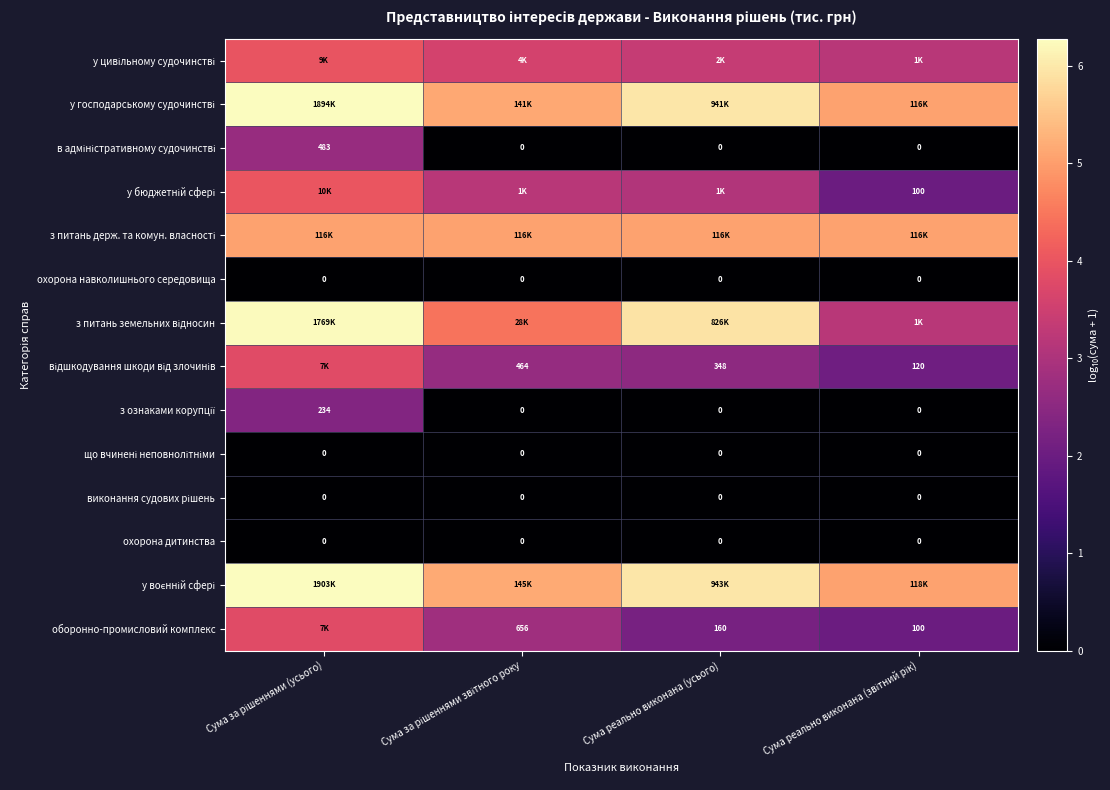

At how many categories does at least one series exceed 4?

4